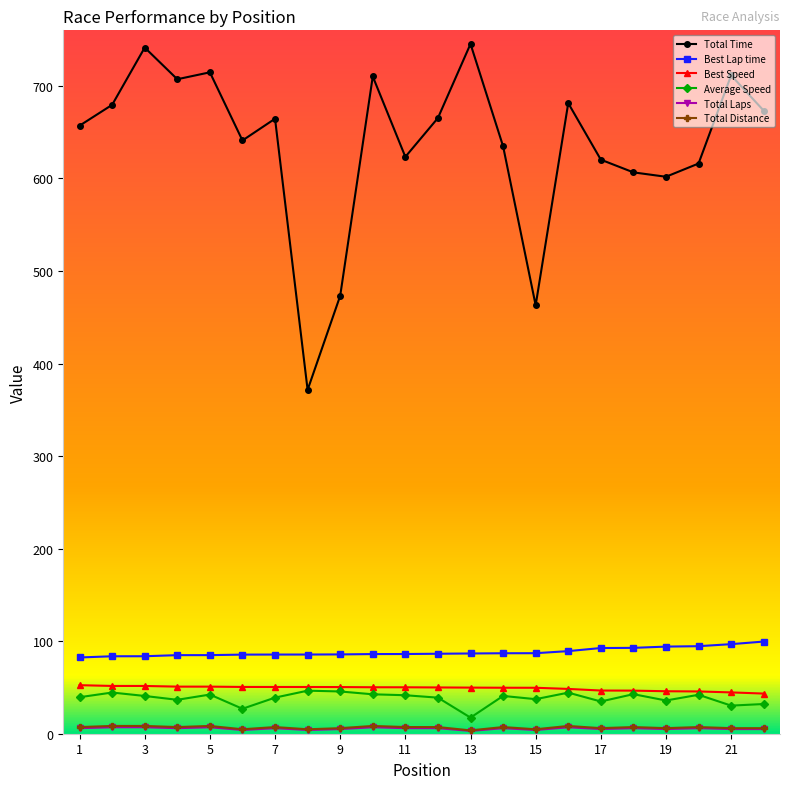

Which series has the largest total across all categories?

Total Time